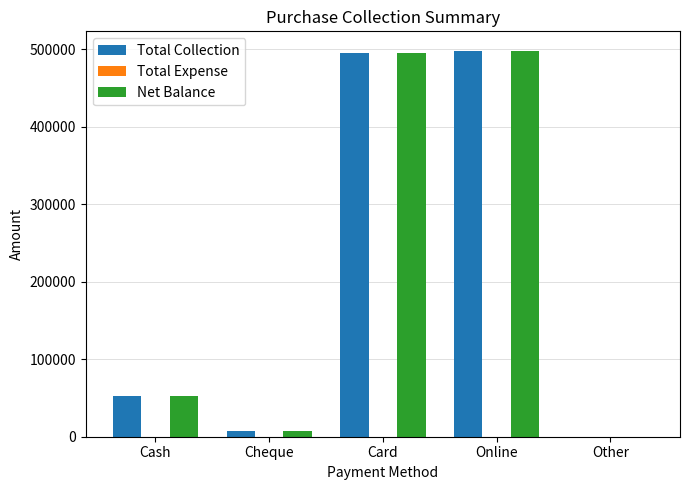

What is the sum of all Total Collection values?

1054400